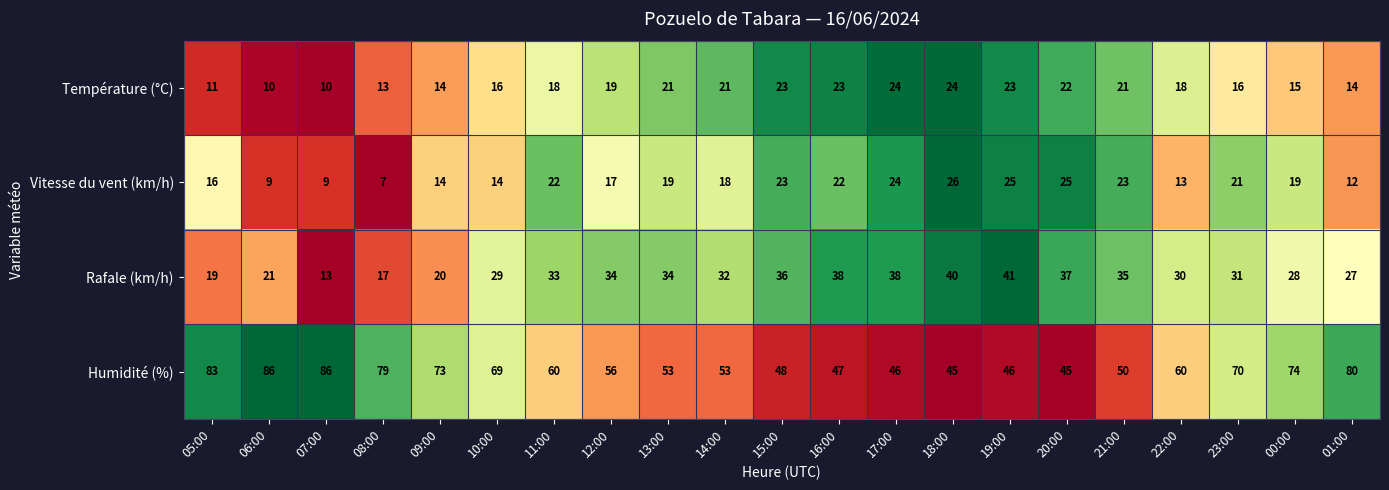

What is the spread (max minus min) of values at 16:00?

25